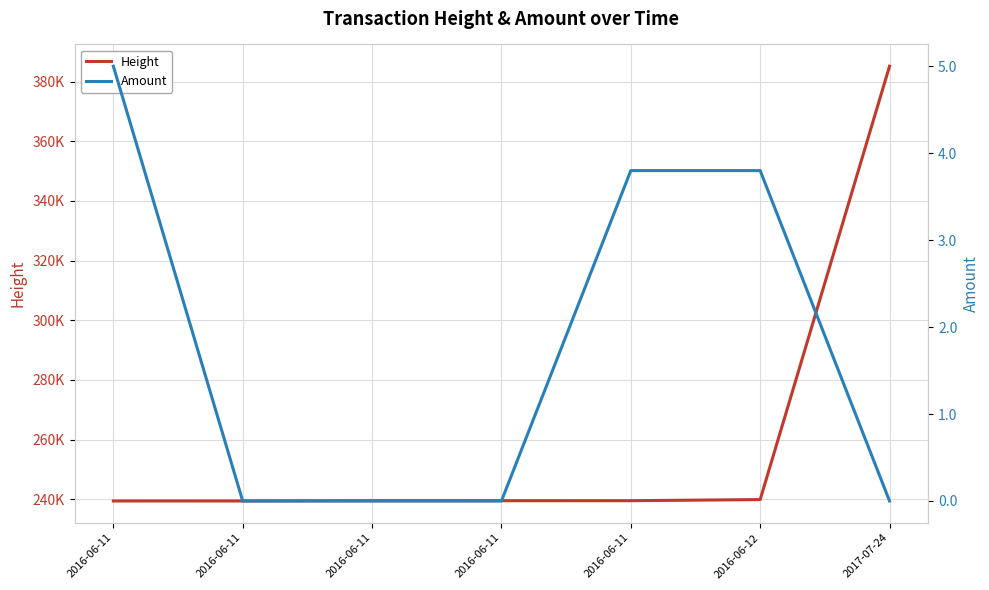

Is the value of Amount at 2016-06-11 greater than the value of Height at 2016-06-11?

No